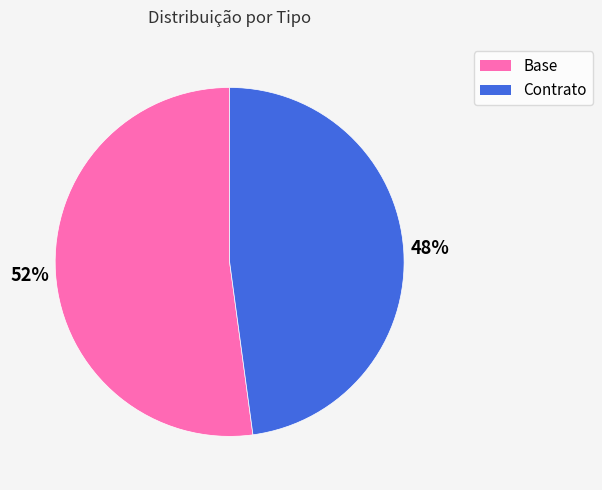

To the nearest percent, what is the combined percentage of Contrato and Base?

100%